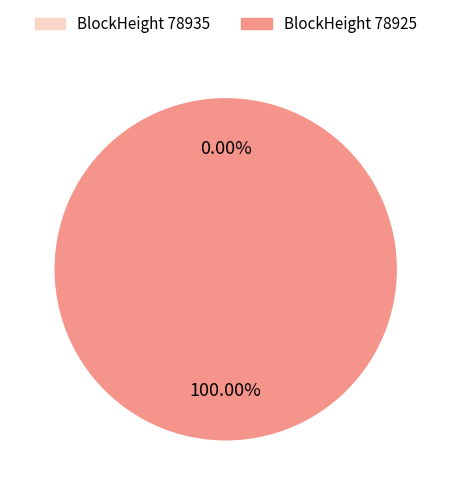

Which slice is the largest?

78925